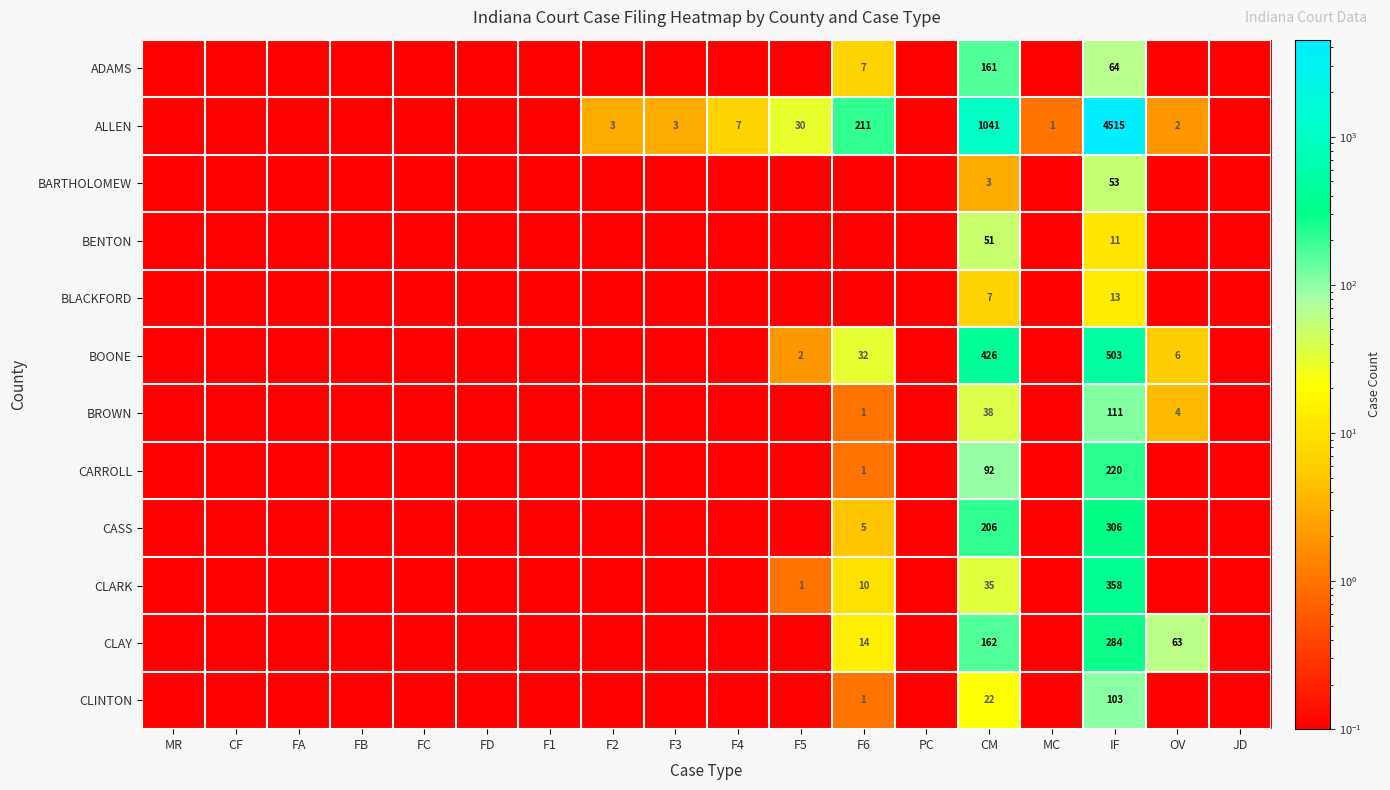

Between MC and IF, which is larger?

IF